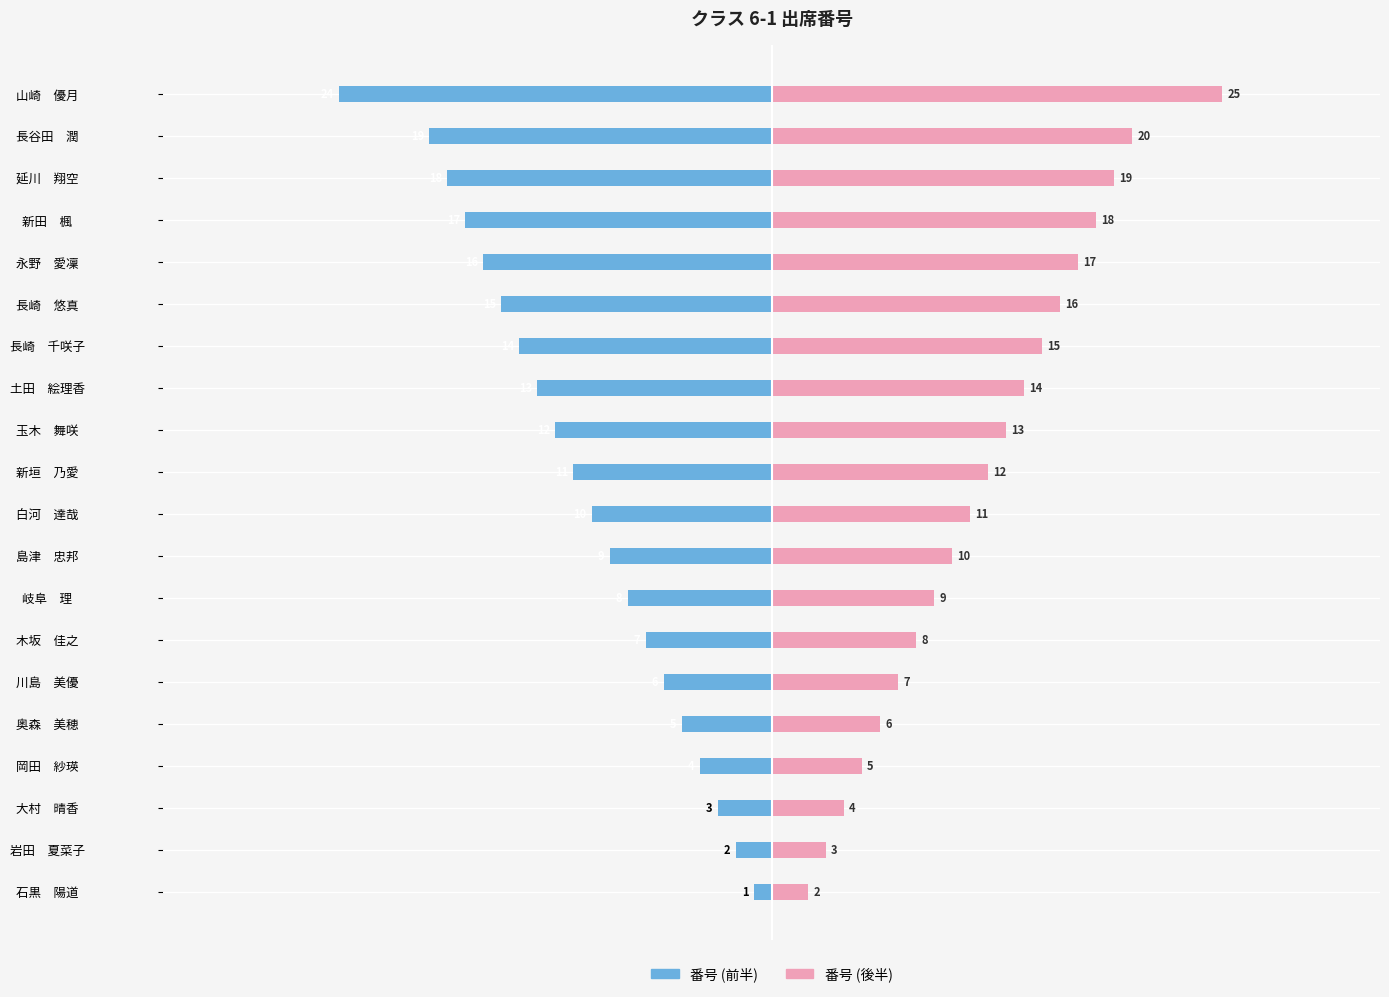

What is the difference between the maximum and second lowest values in the 番号 (後半) series?

22